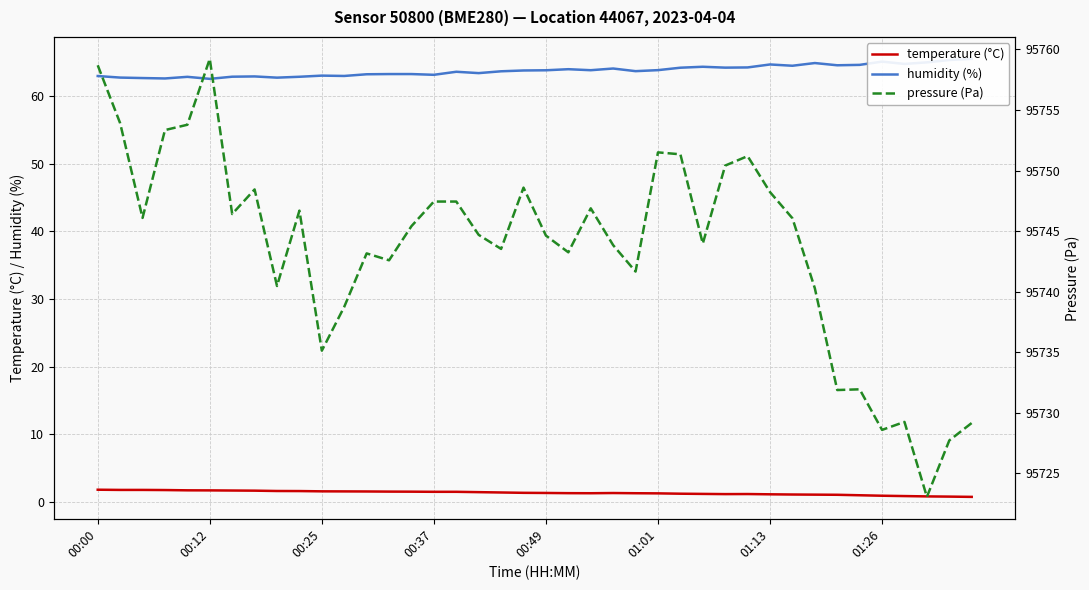

True or false: humidity (%) and pressure (Pa) intersect in this chart.

False